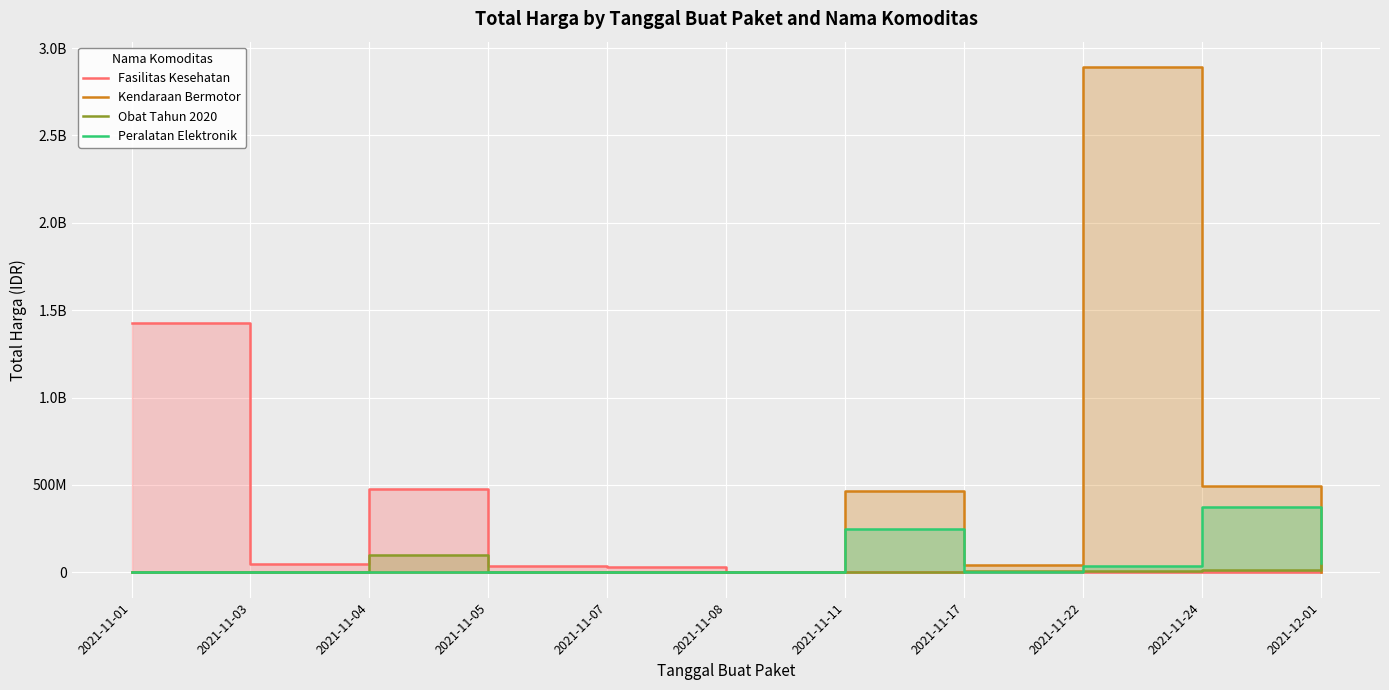

Which series has the largest total across all categories?

Kendaraan Bermotor